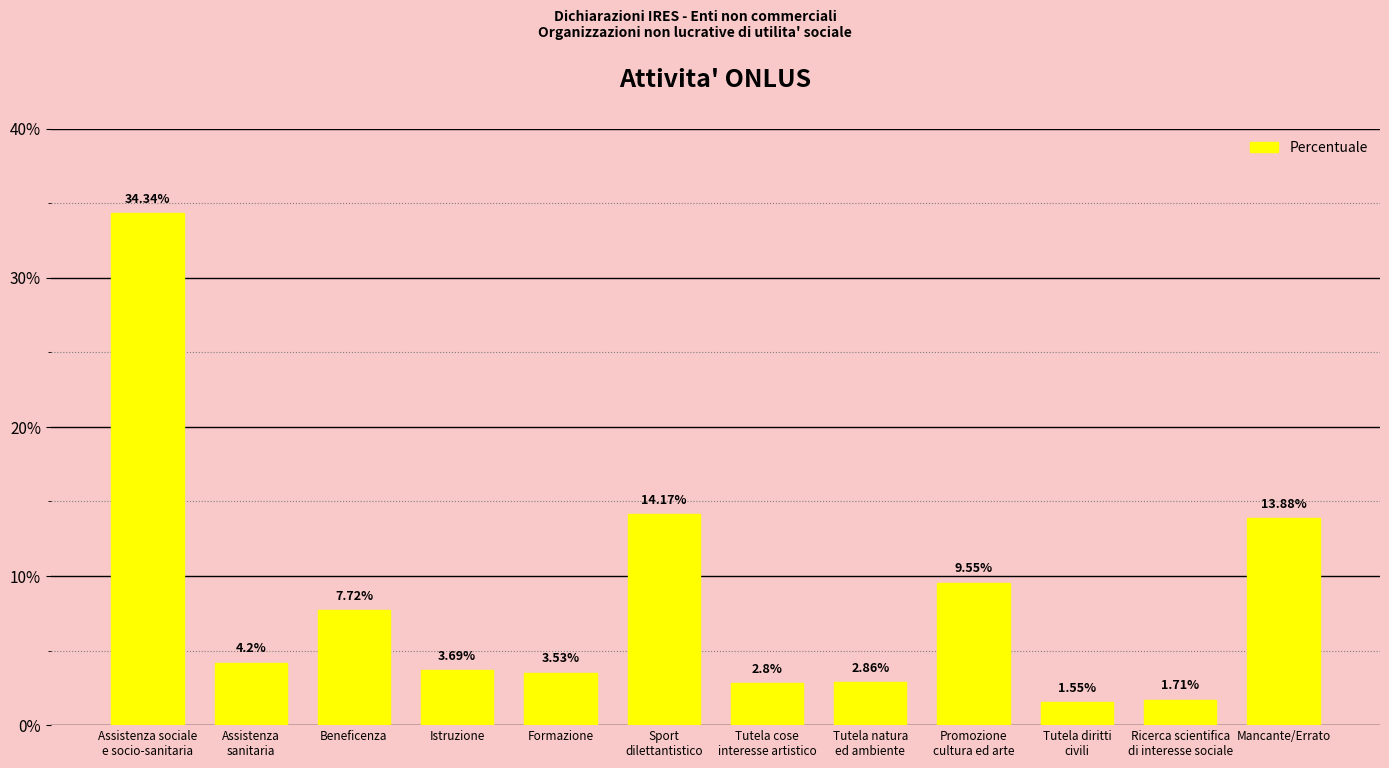

How many data points are less than 4?

6